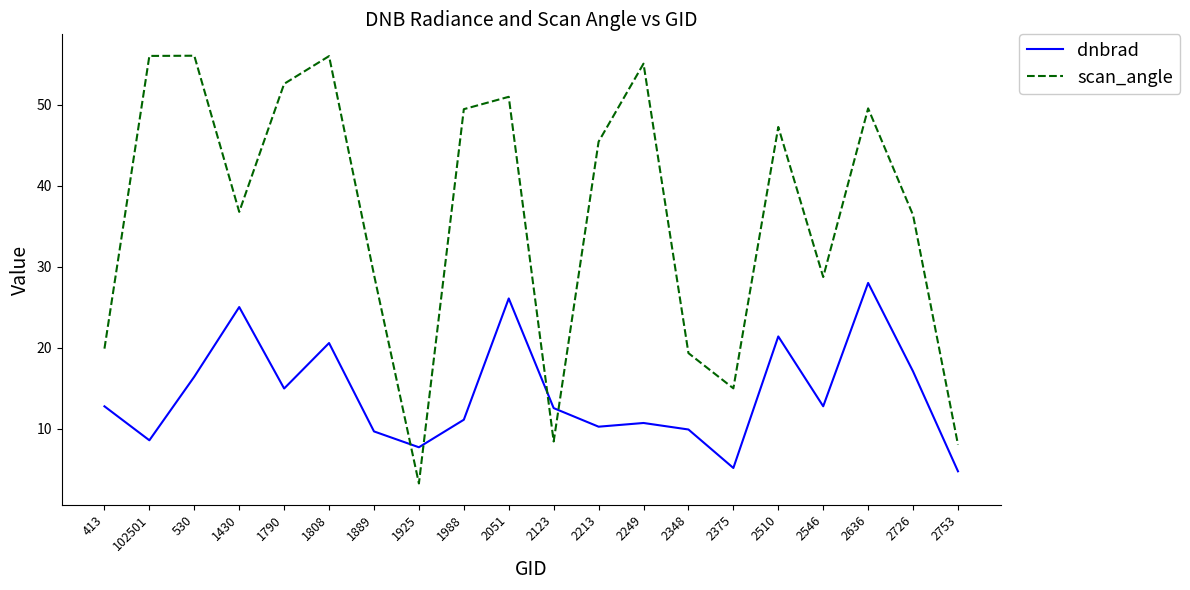

What is the total value across all series at 2546?

41.5